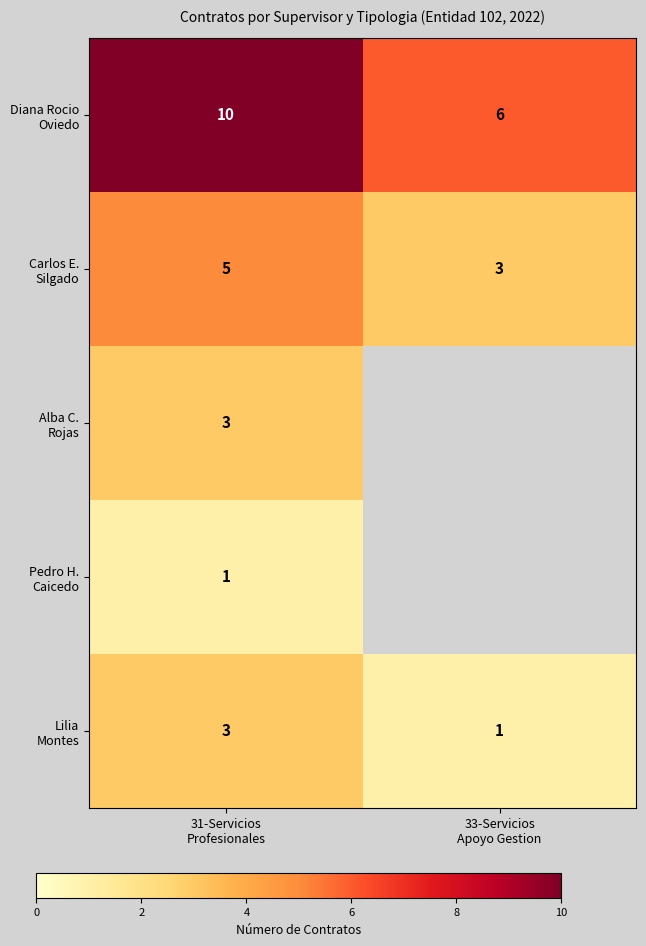

Which category has the highest value in the Lilia Montes series?

31-Servicios Profesionales